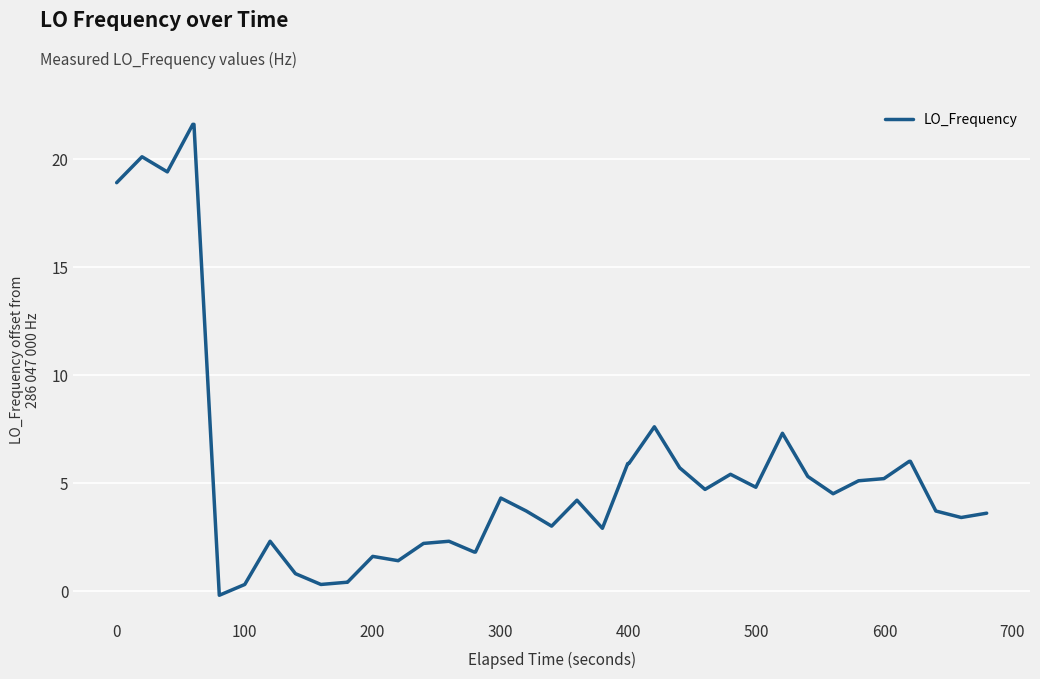

What is the greatest value displayed?

21.6